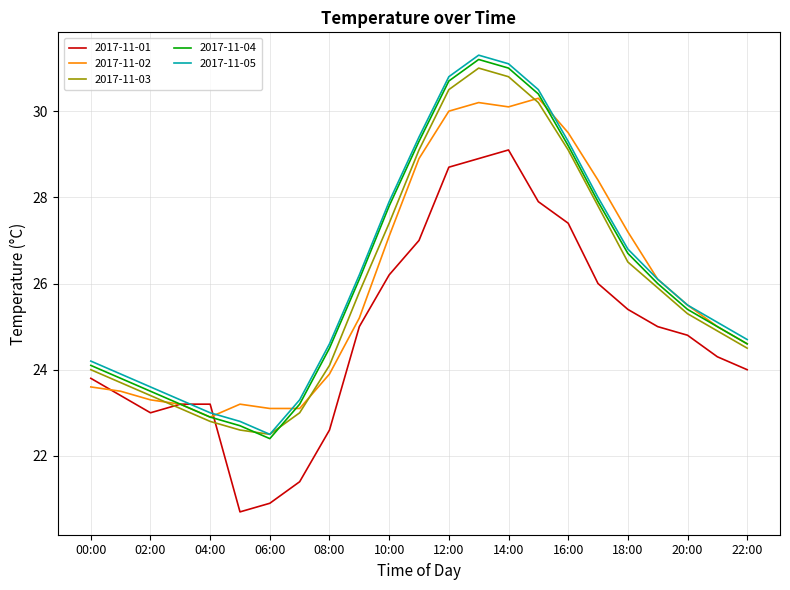

What is the lowest value of the 2017-11-04 series?

22.4